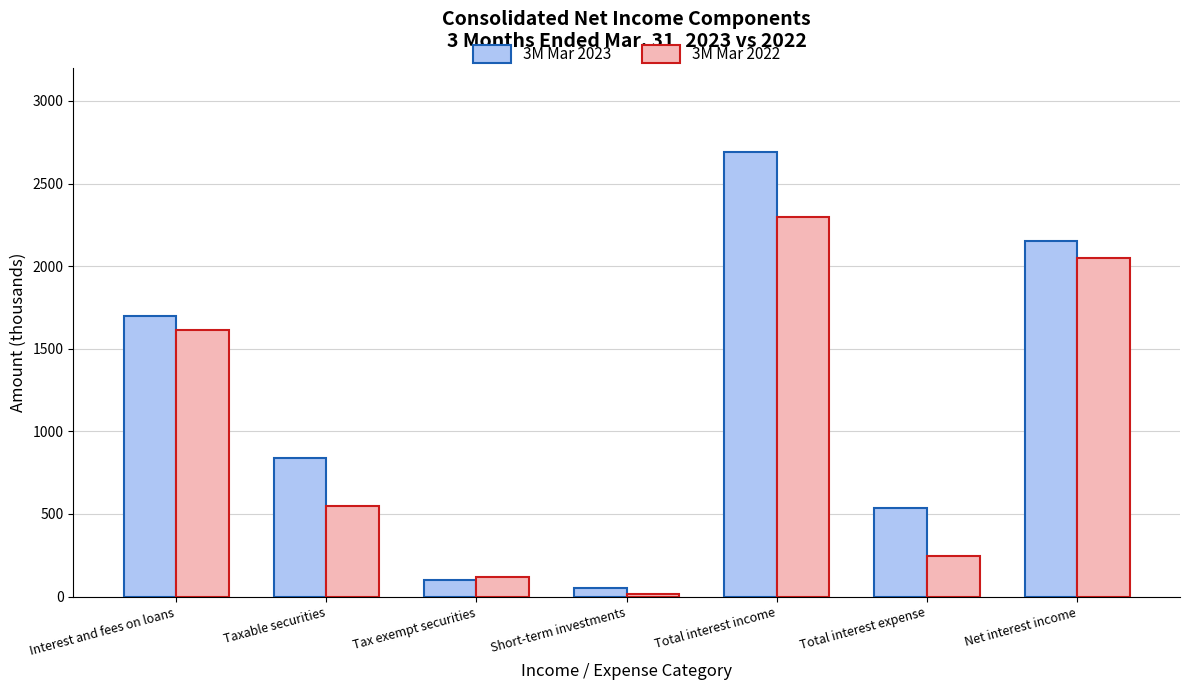

Reading left to right, extract all data points from this chart.

3M Mar 2023: 1700	837	101	53	2691	536	2155
3M Mar 2022: 1615	548	117	17	2297	246	2051